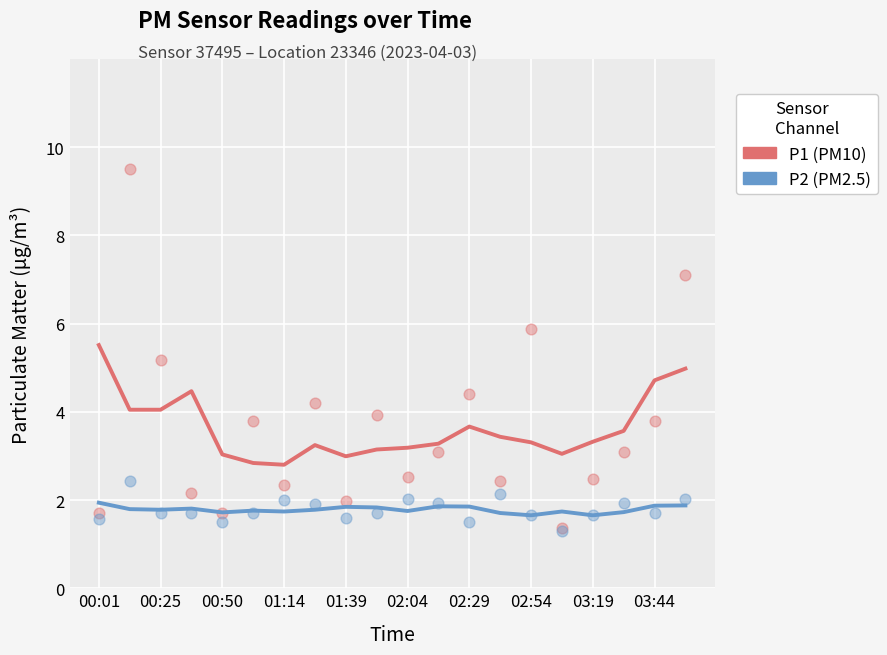

At which category is the sum across all series the highest?

00:01